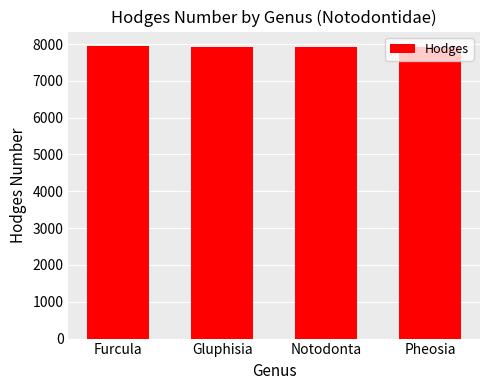

What is the sum of all values?

31722